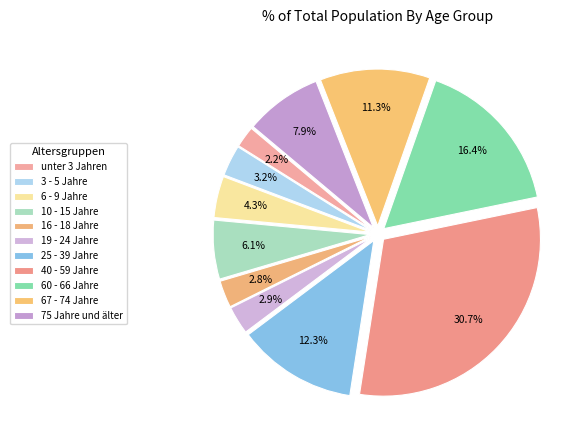

Rank the categories by value from highest to lowest.

40 - 59 Jahre, 60 - 66 Jahre, 25 - 39 Jahre, 67 - 74 Jahre, 75 Jahre und älter, 10 - 15 Jahre, 6 - 9 Jahre, 3 - 5 Jahre, 19 - 24 Jahre, 16 - 18 Jahre, unter 3 Jahren